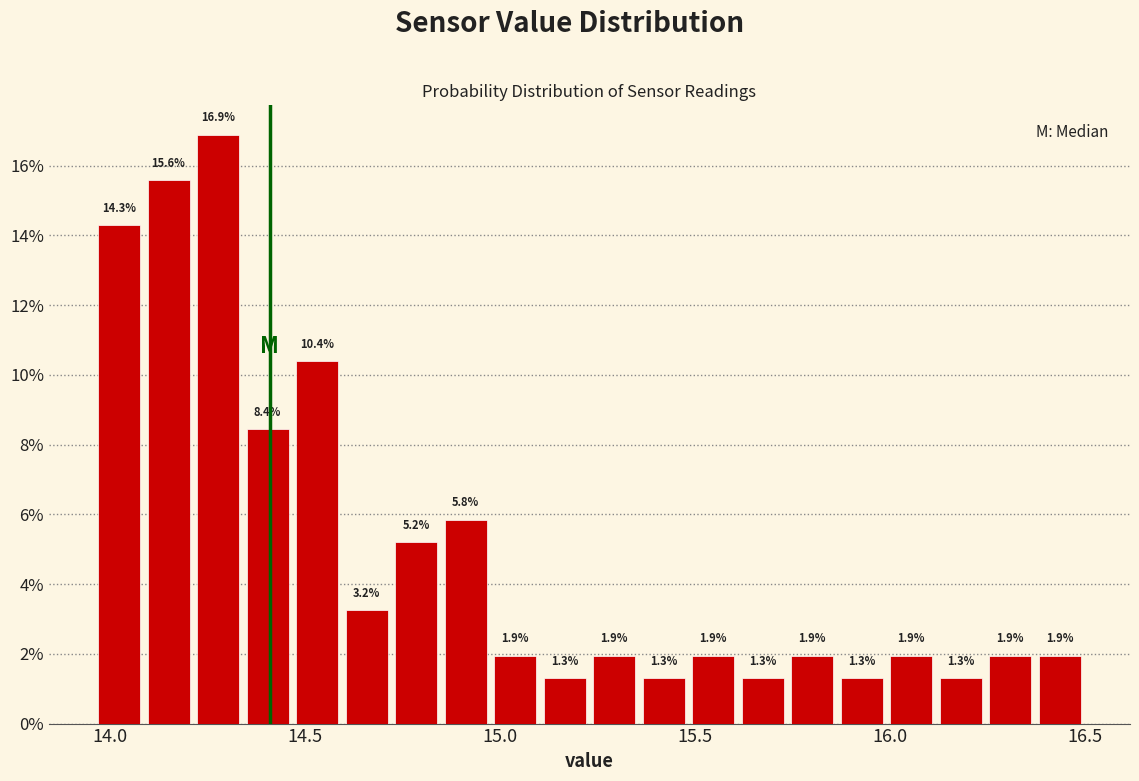

Read against the x-axis, roughly where is the centre of the tallest bar?

14.30